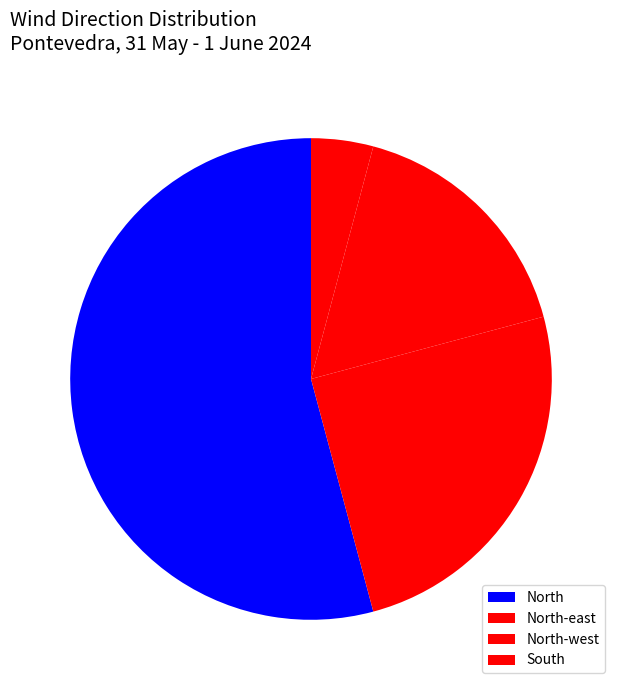

To the nearest percent, what is the average slice percentage?

25%